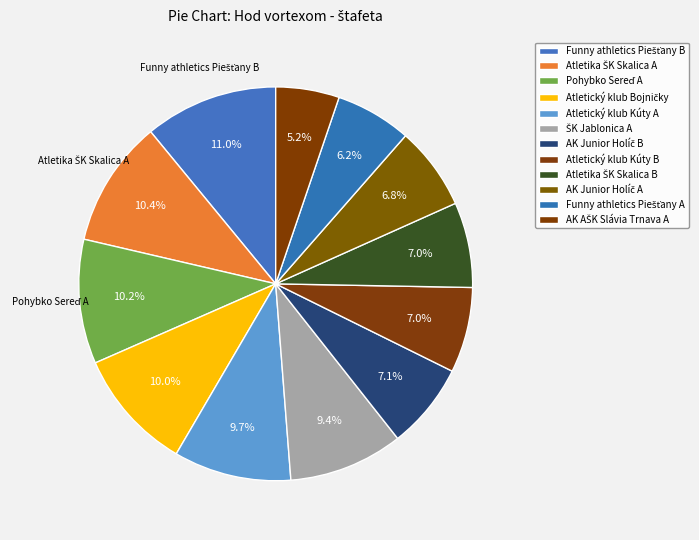

Which category has the smallest portion of the pie?

AK AŠK Slávia Trnava A